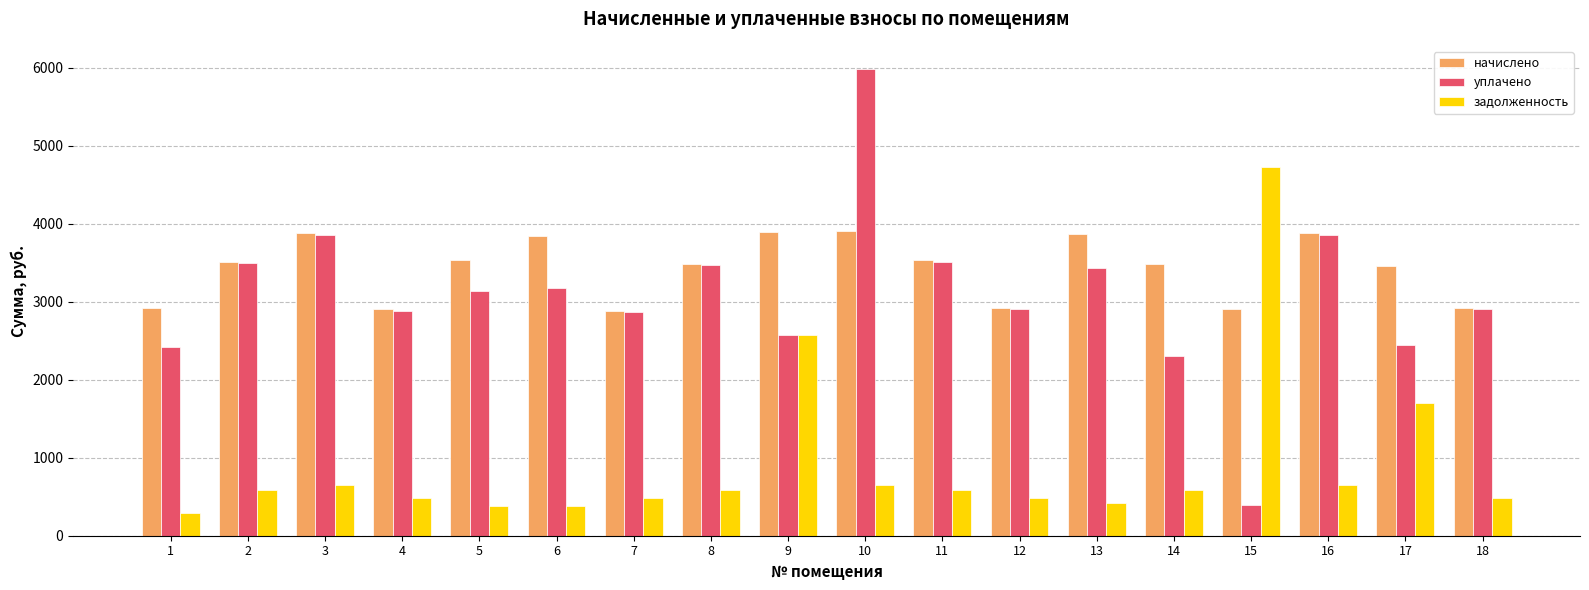

Which series changed the most between 11 and 14?

уплачено